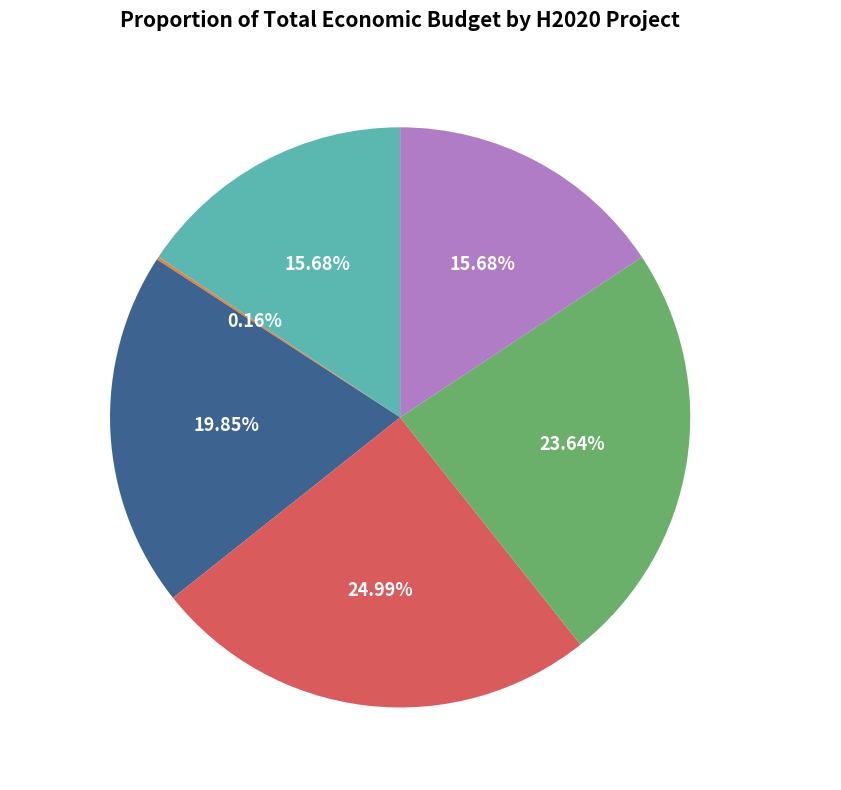

To the nearest percent, what is the average slice percentage?

17%